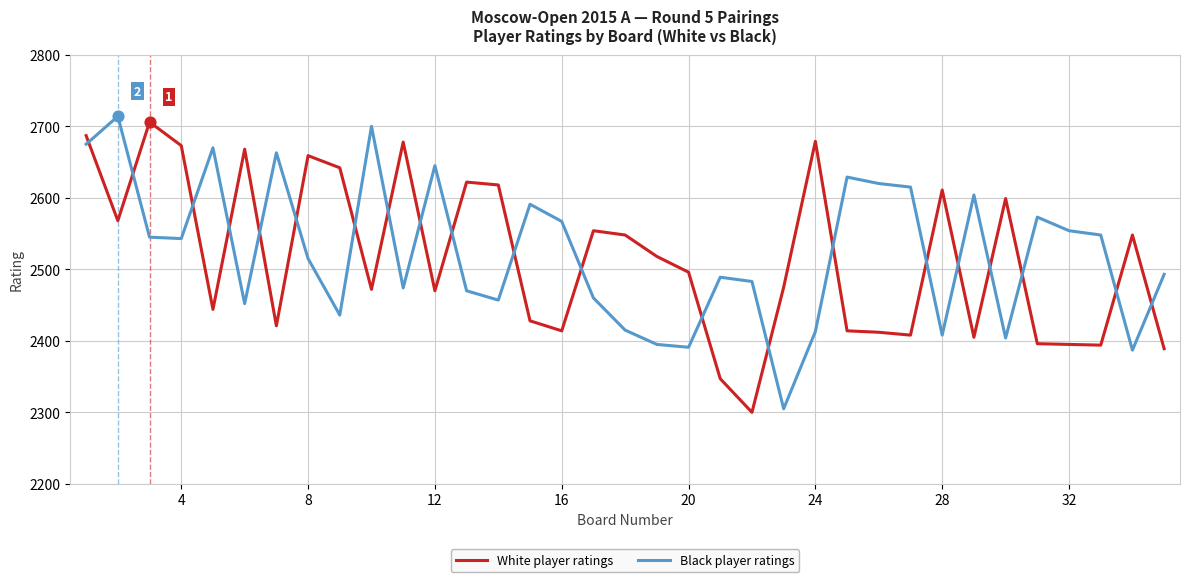

What is the difference between the maximum and minimum values in the Black player ratings series?

409